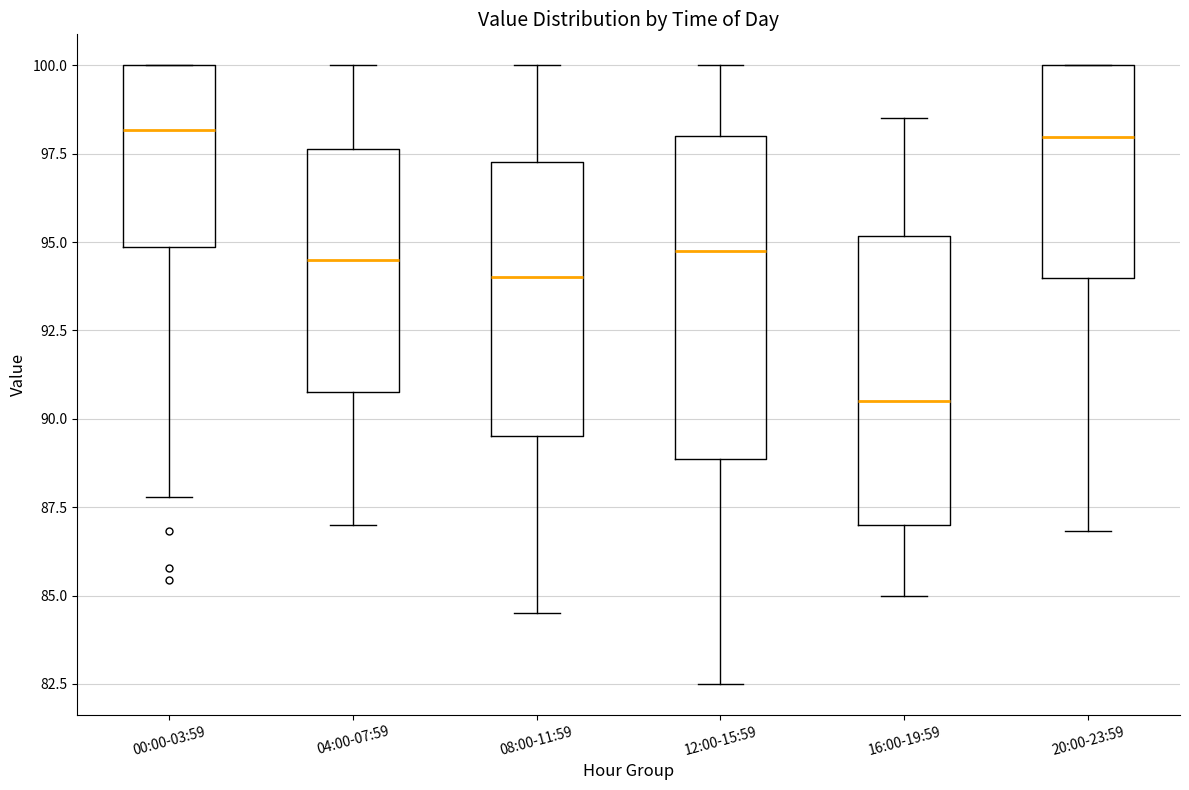

Comparing the boxes themselves (not the whiskers), which one is the tallest?

12:00-15:59